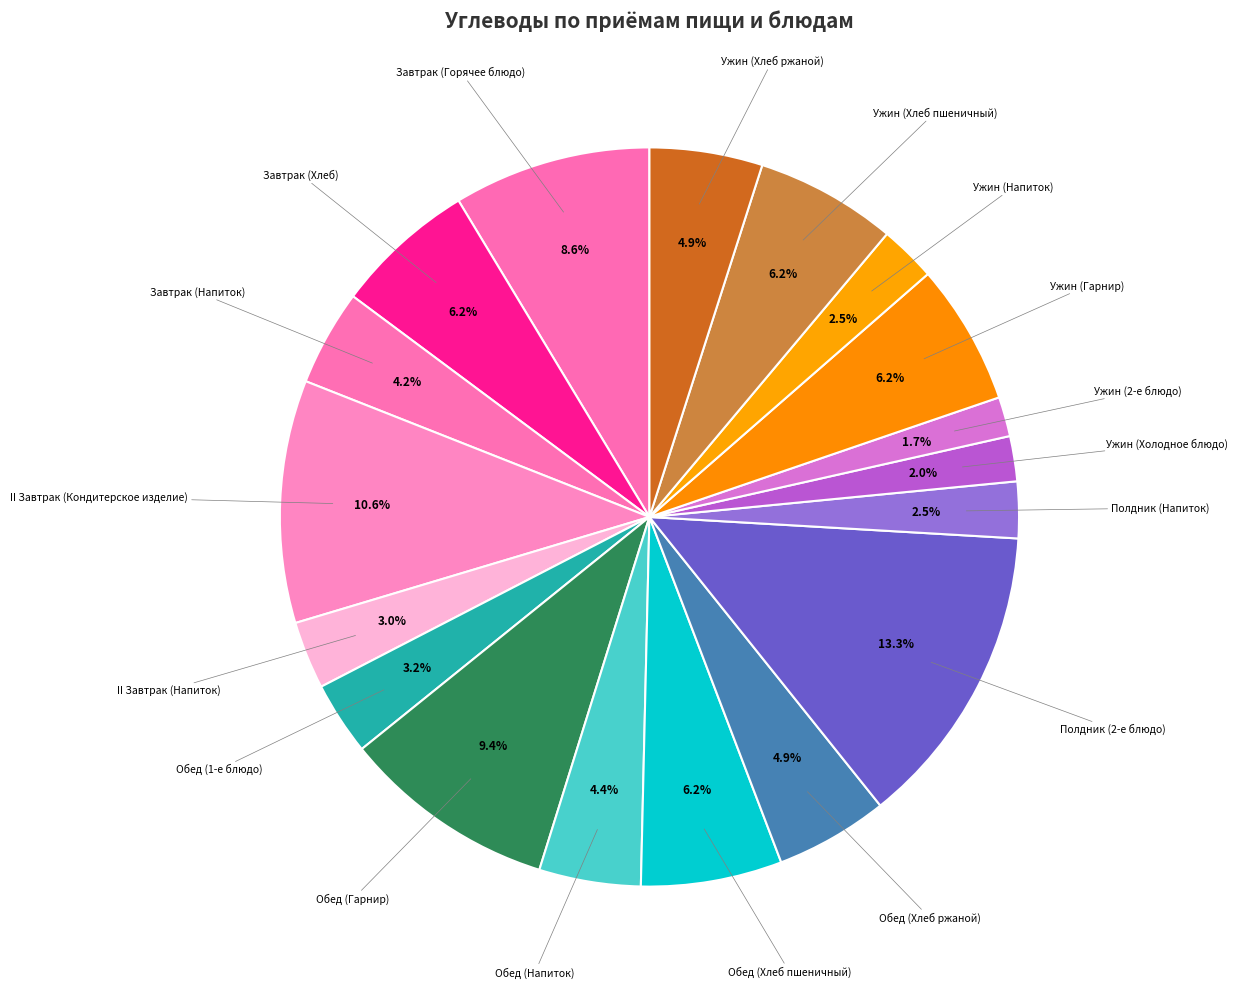

Count the number of slices in the pie.

18